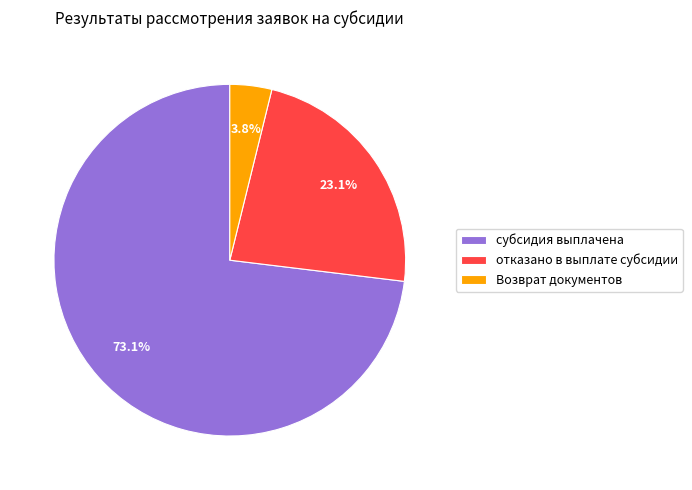

Rank the categories by value from highest to lowest.

субсидия выплачена, отказано в выплате субсидии, Возврат документов